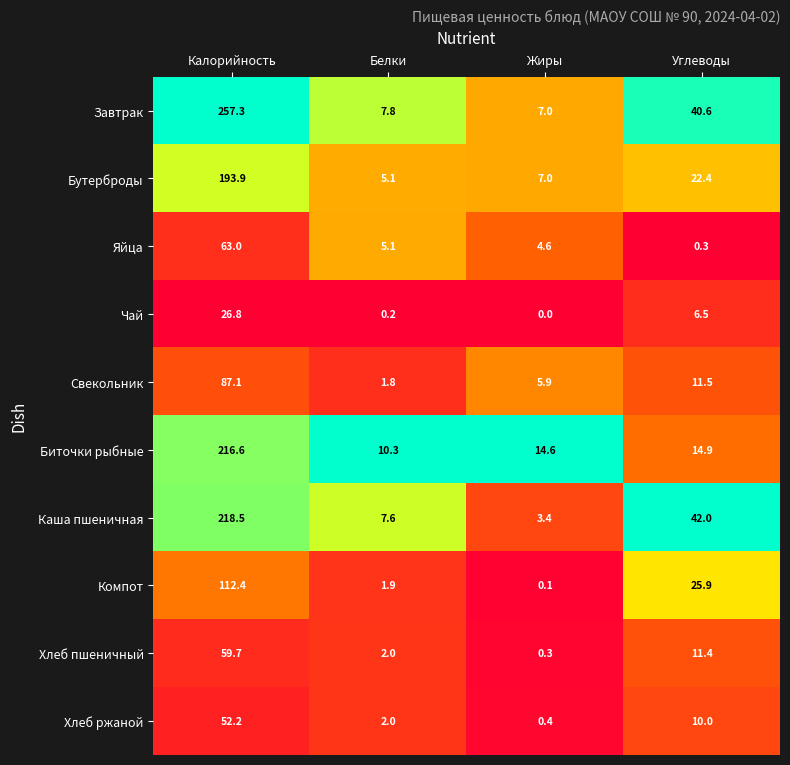

Which series has the largest range (max minus min)?

Завтрак